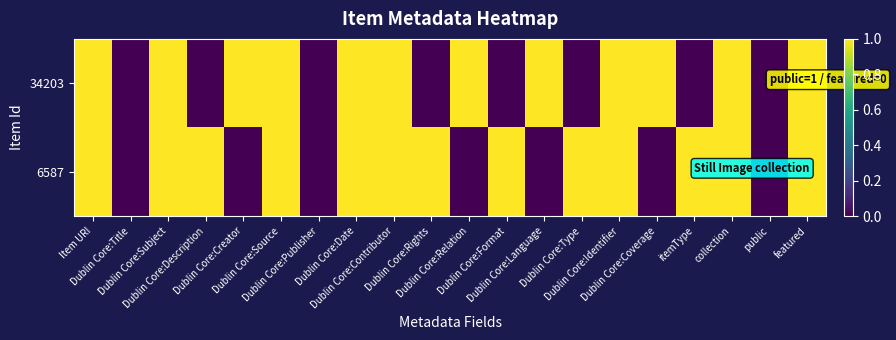

Count the number of categories in the chart.

20